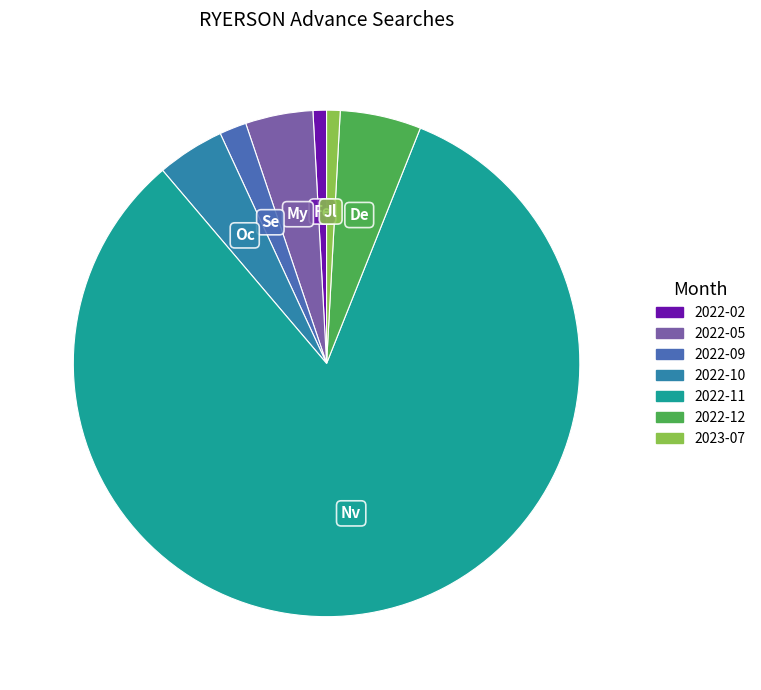

What is the ratio of the value at 2022-12 to the value at 2022-05?

1.2